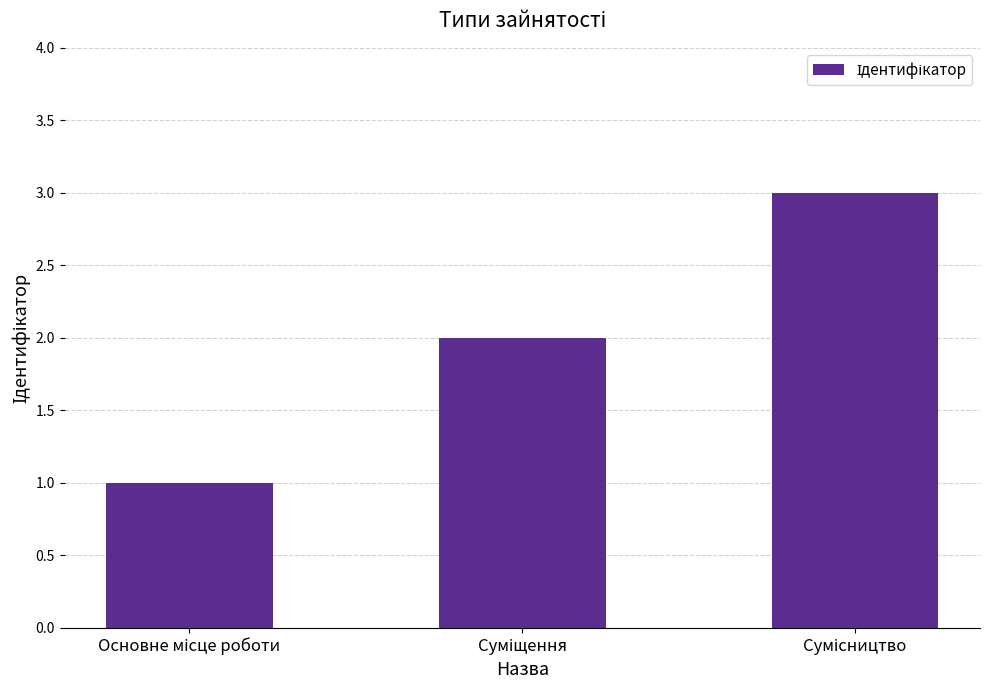

What is the maximum value shown in the chart?

3